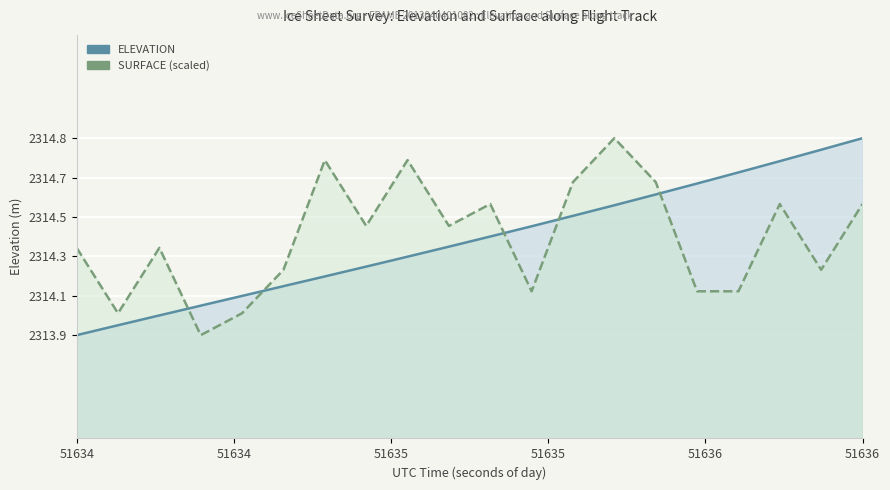

The value of SURFACE (scaled) at 51634 is 2314.3. True or false?

True